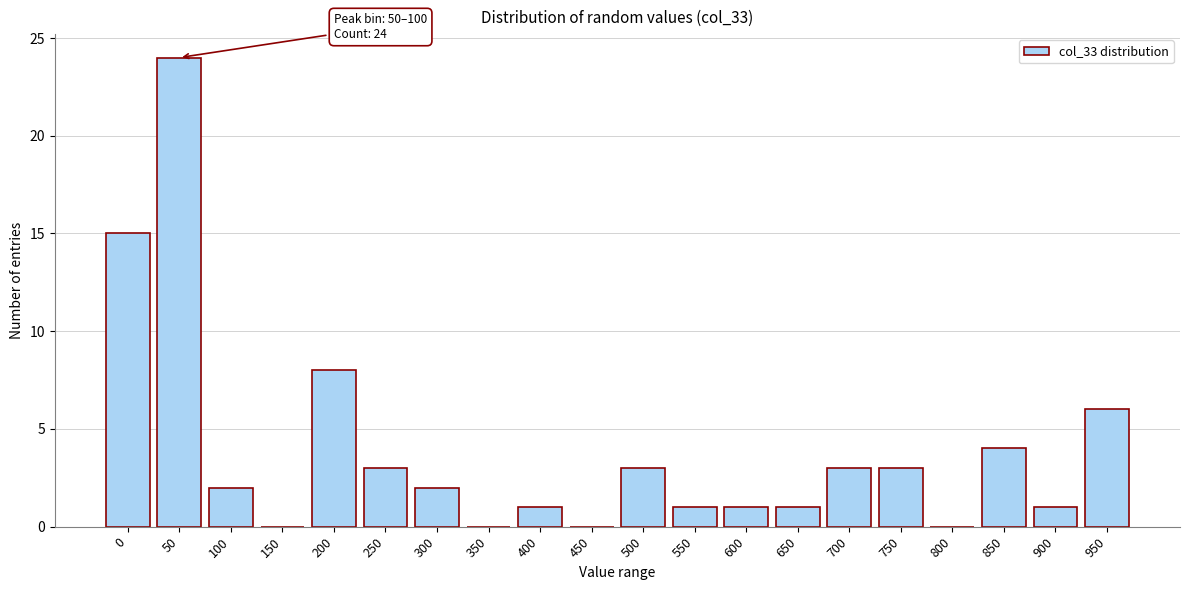

Reading left to right, what are all the values shown in this chart?

0=15	50=24	100=2	150=0	200=8	250=3	300=2	350=0	400=1	450=0	500=3	550=1	600=1	650=1	700=3	750=3	800=0	850=4	900=1	950=6